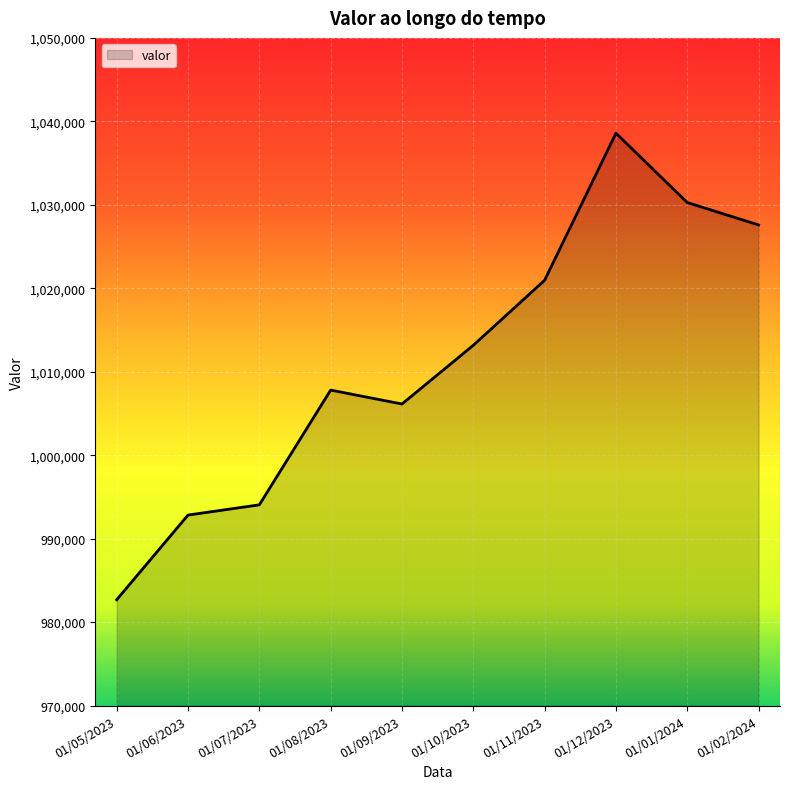

Rank the categories by value from lowest to highest.

01/05/2023, 01/06/2023, 01/07/2023, 01/09/2023, 01/08/2023, 01/10/2023, 01/11/2023, 01/02/2024, 01/01/2024, 01/12/2023